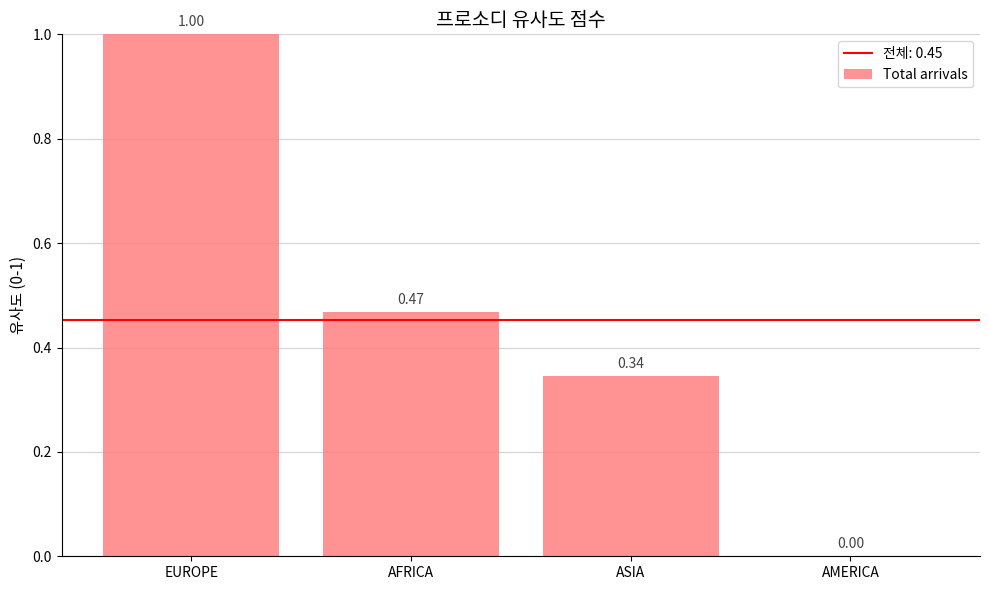

At which label is the value closest to 0?

AMERICA